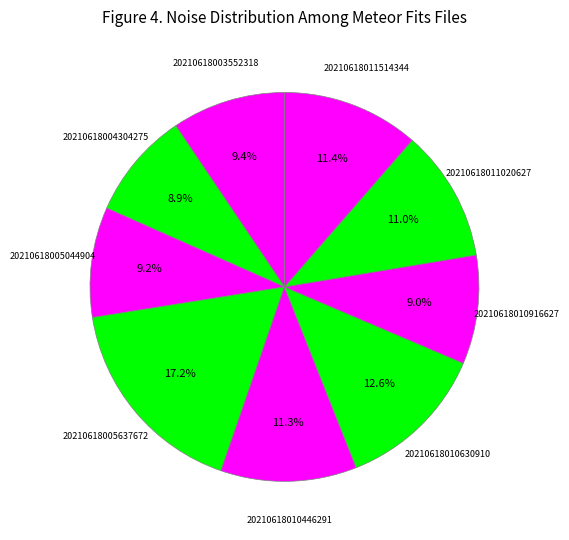

How many segments does this pie chart have?

9